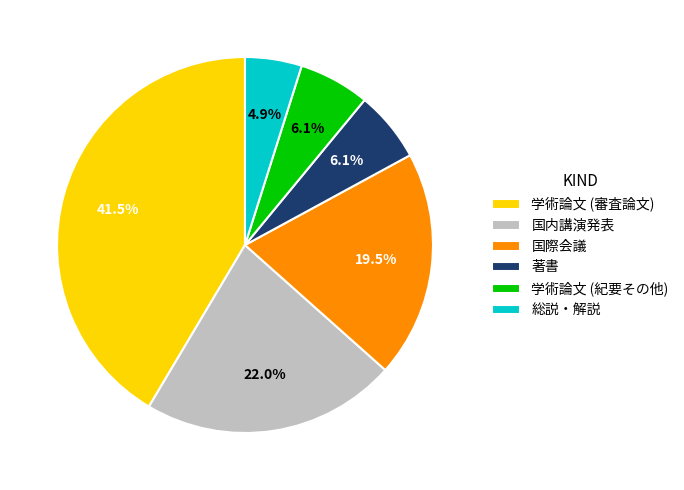

What is the ratio of the value at 著書 to the value at 学術論文 (紀要その他)?

1.0